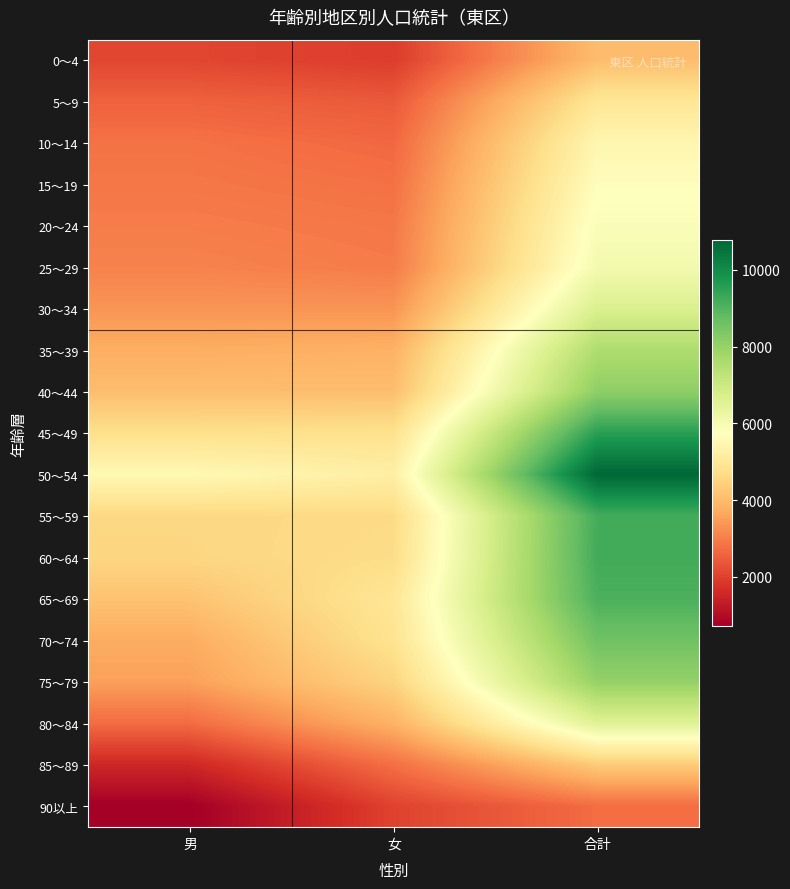

At how many categories does at least one series exceed 6416?

1